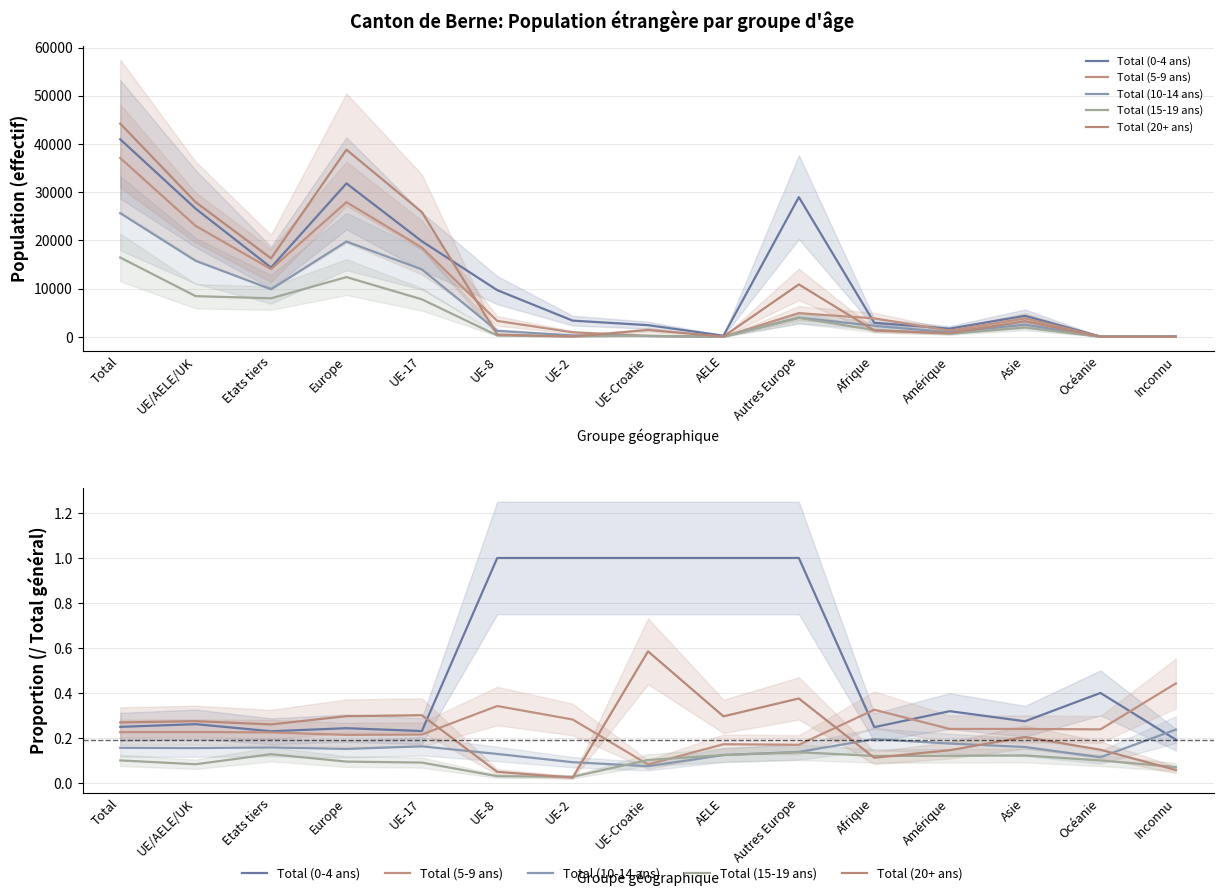

Which category has the highest value in the Total (0-4 ans) series?

UE-8